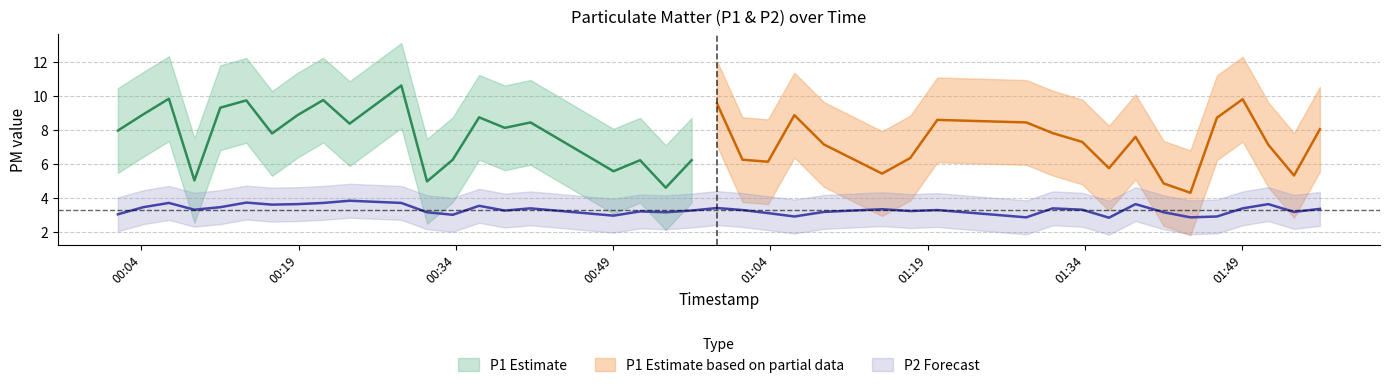

Reading left to right, extract all data points from this chart.

3.0	3.5	3.7	3.3	3.5	3.7	3.6	3.6	3.7	3.8	3.7	3.1	3.0	3.5	3.2	3.4	3.0	3.2	3.1	3.2	3.4	3.3	3.1	2.9	3.2	3.3	3.2	3.3	2.9	3.4	3.3	2.8	3.6	3.1	2.9	2.9	3.4	3.6	3.2	3.4